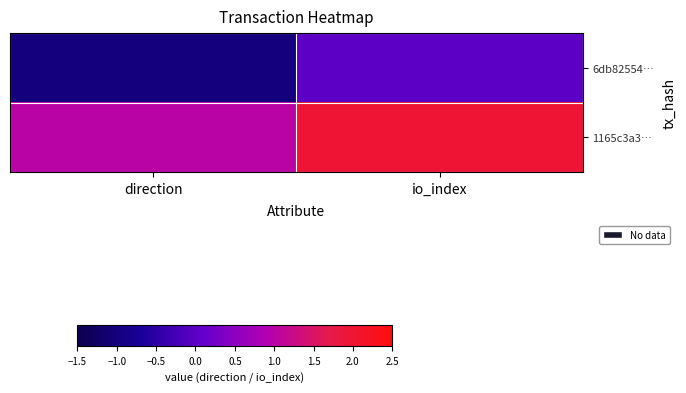

Which series has the largest total across all categories?

1165c3a3…